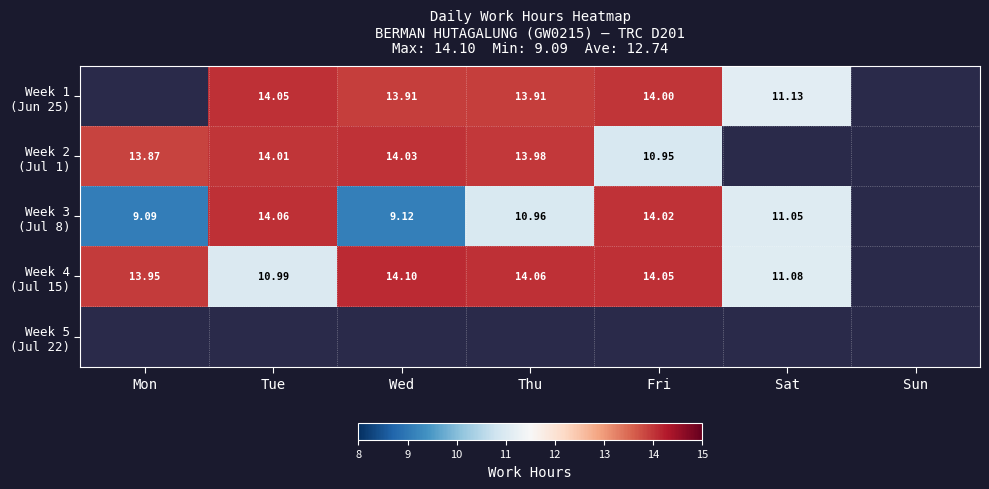

Is it true that Week 2 (Jul 1) equals -8.3 at Sun?

False